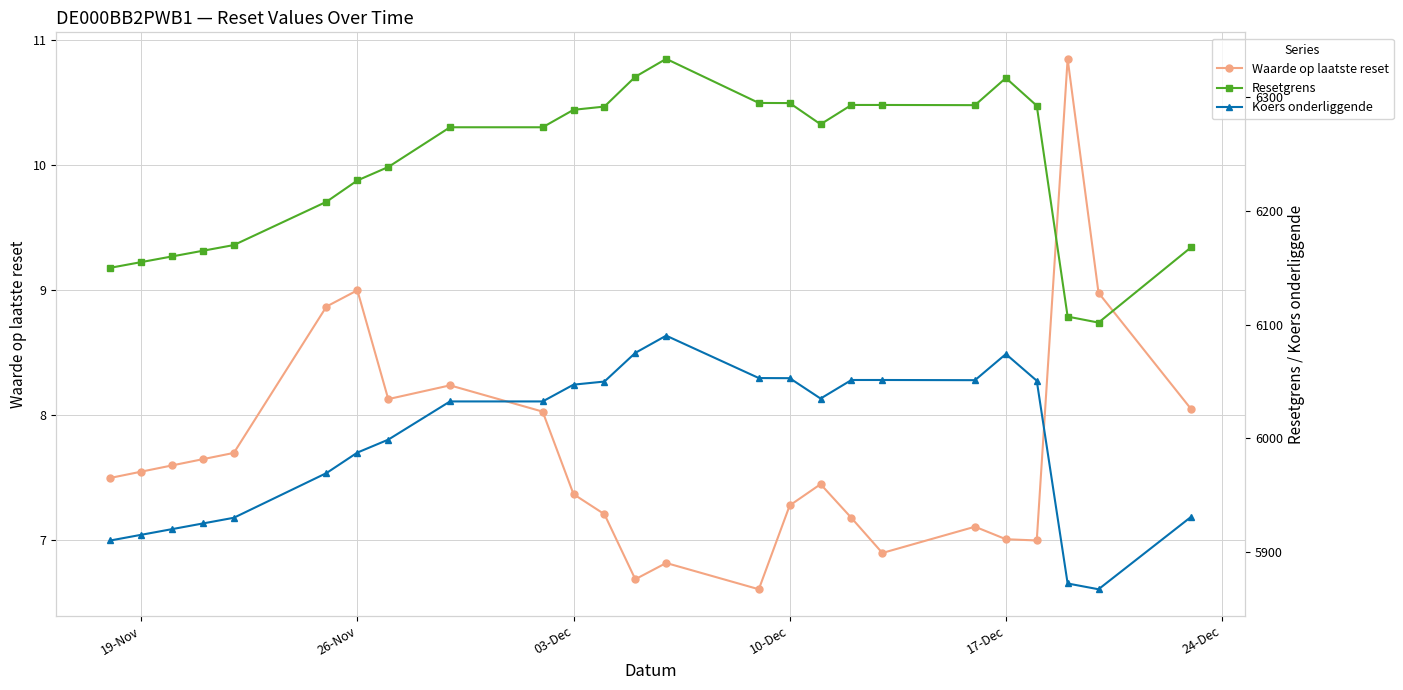

The value of Waarde op laatste reset at 26-Nov is 9.0. True or false?

True